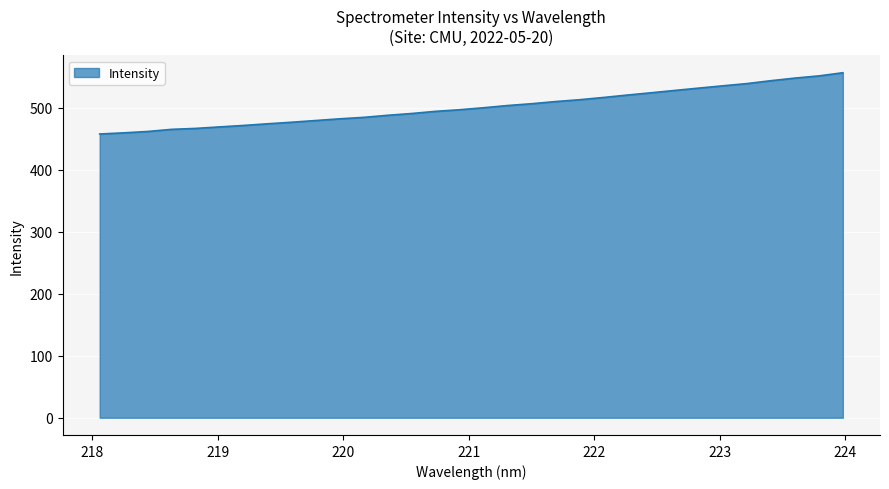

What is the maximum value shown in the chart?

556.1